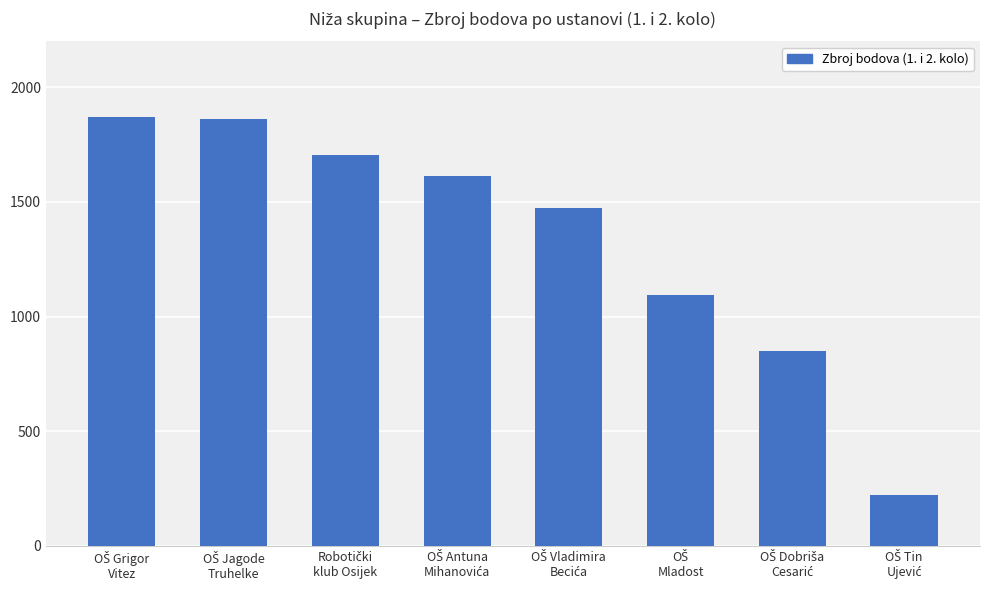

How many data points does each series have?

8